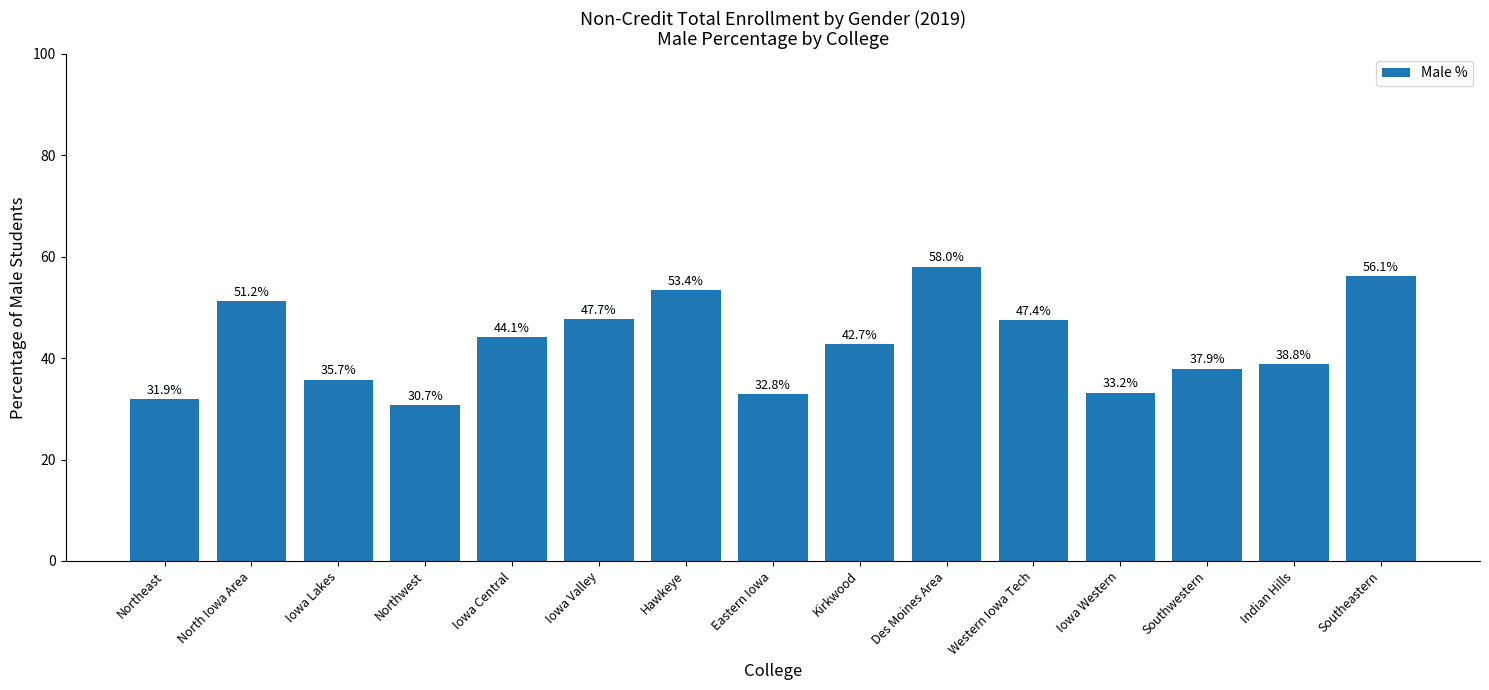

True or false: the data shows 63.4 at Southwestern.

False